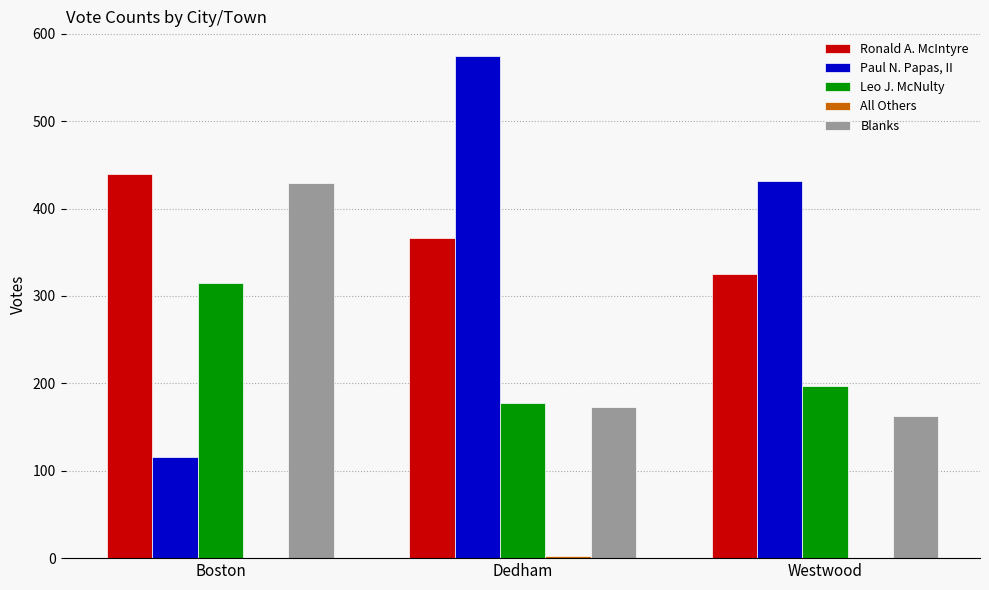

The Paul N. Papas, II series shows 120 at Westwood. True or false?

False